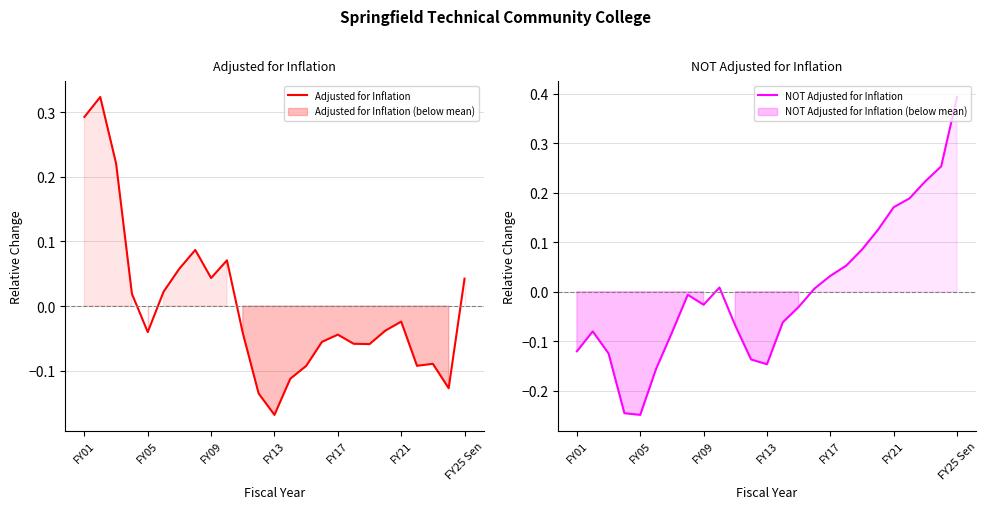

Where do NOT Adjusted for Inflation and Adjusted for Inflation first cross each other?

11 and 12